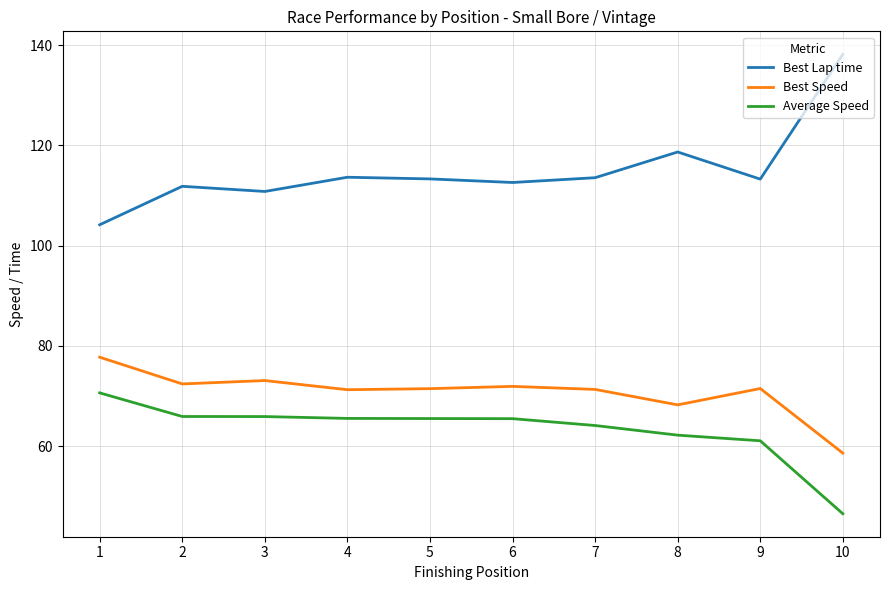

True or false: Best Lap time has a value of 113.6 at 7.

True